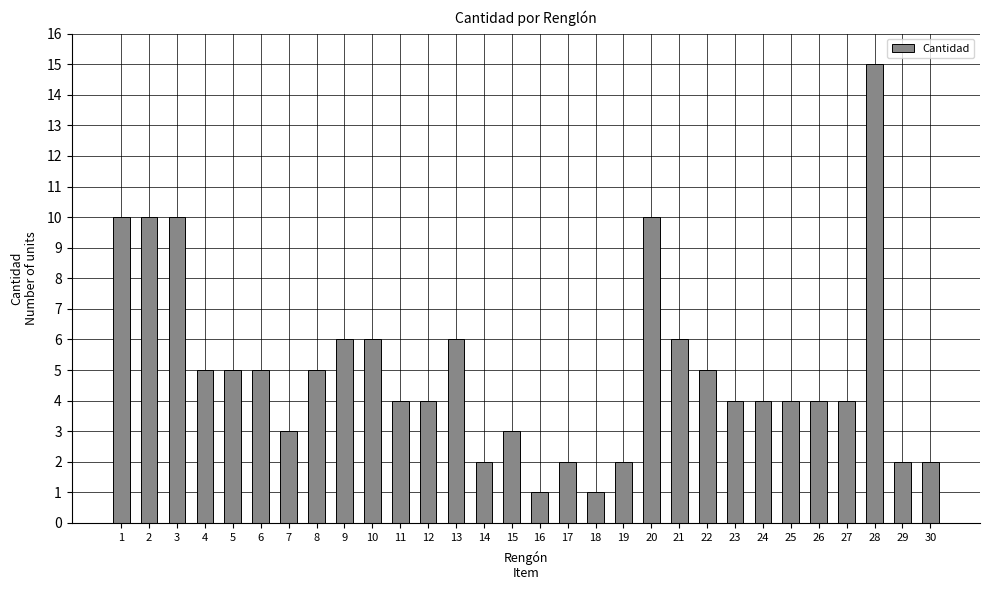

Count the number of data series in this chart.

1